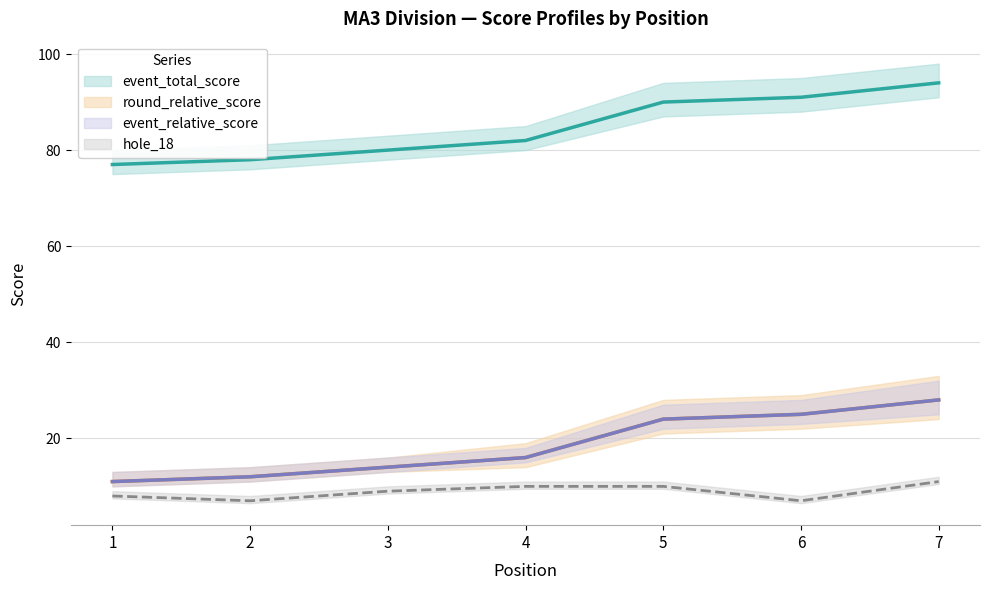

How many values in the round_total_score series are below 16?

3